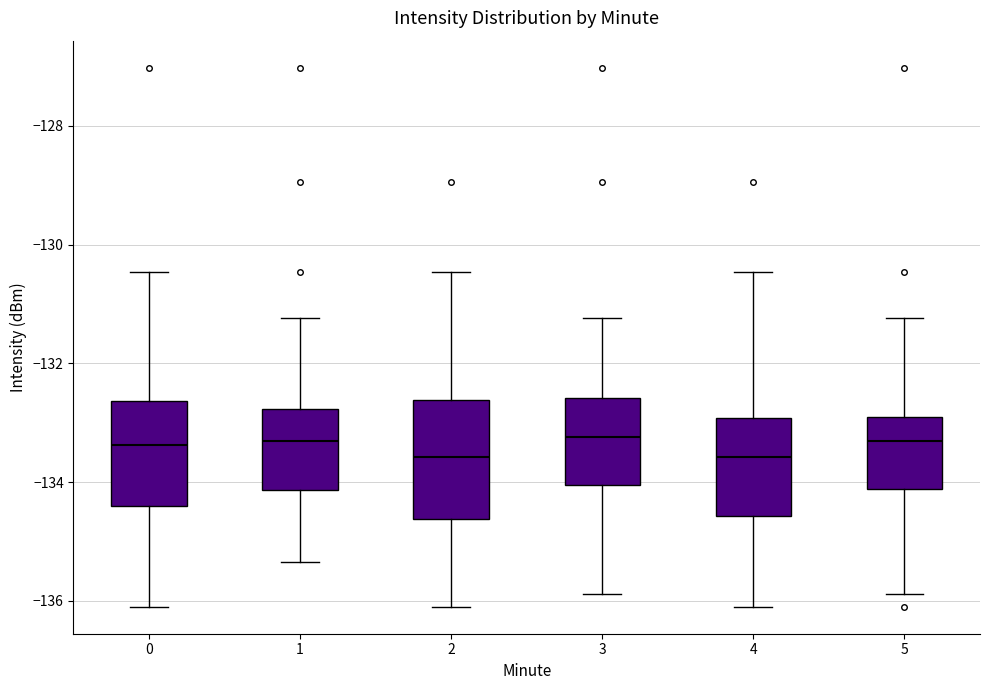

Where does the upper whisker of the box at x = 0 end on the y-axis? The values are not printed on the chart, so give them approximately, as read against the axis.

-130.4